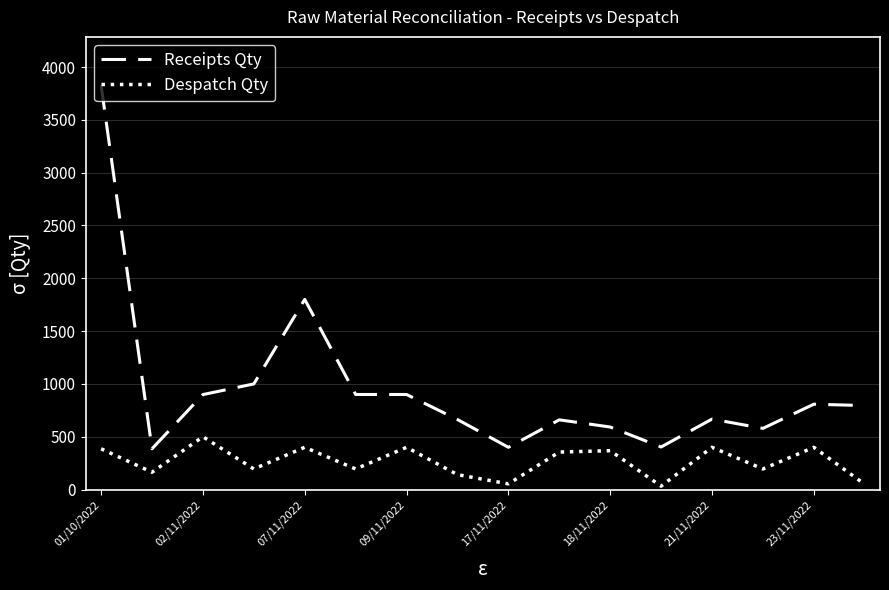

What is the maximum value shown in the chart?

3826